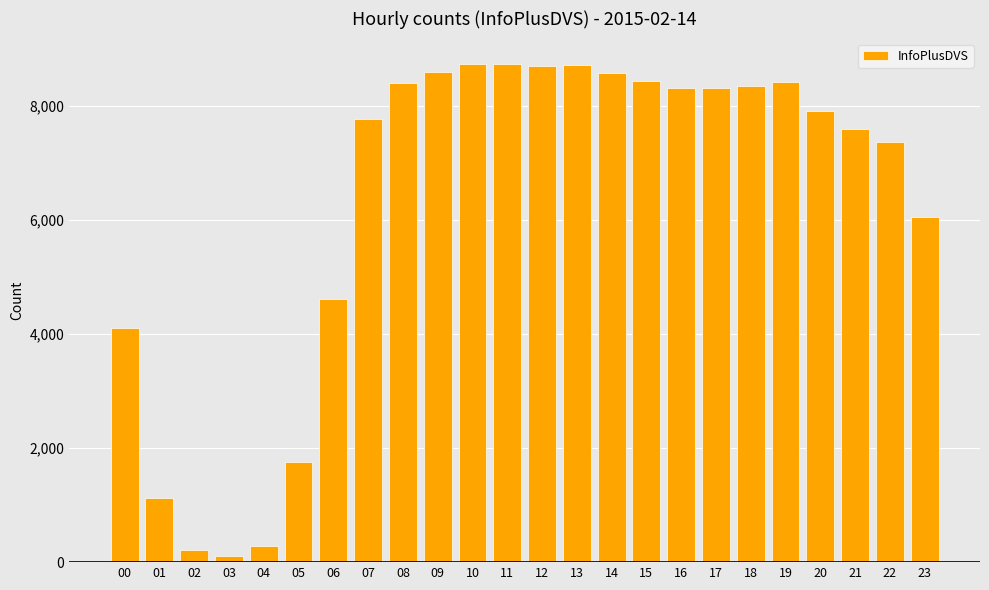

Approximately how many times larger is the value at 08 compared to 09?

1.0